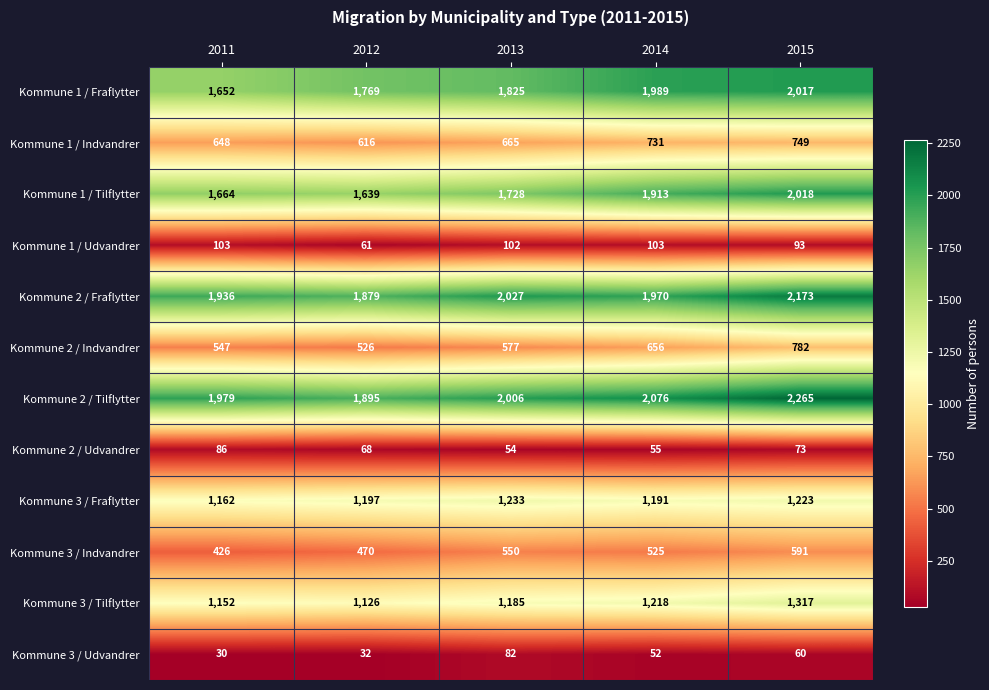

True or false: Kommune 1 / Tilflytter has a value of 2786 at 2013.

False